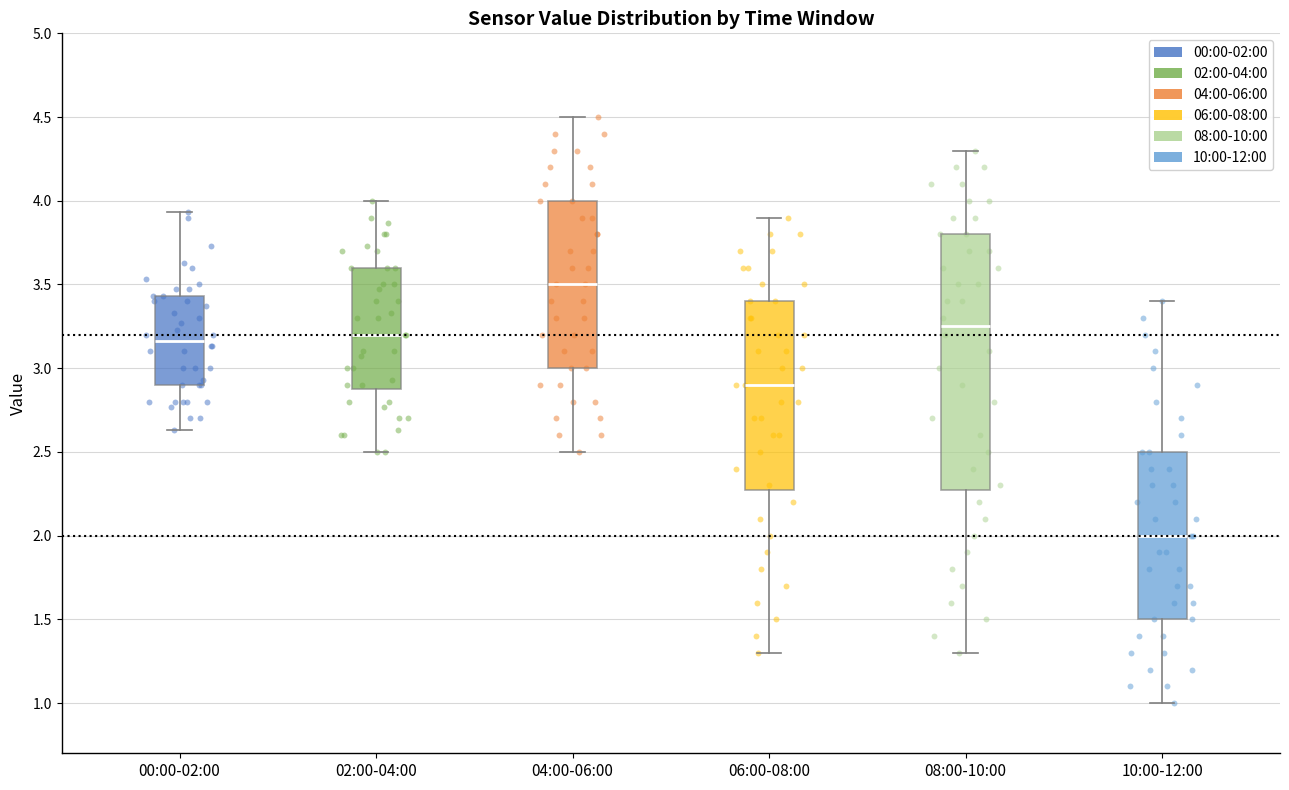

Which box is the tallest, from its lower edge to its upper edge?

08:00-10:00